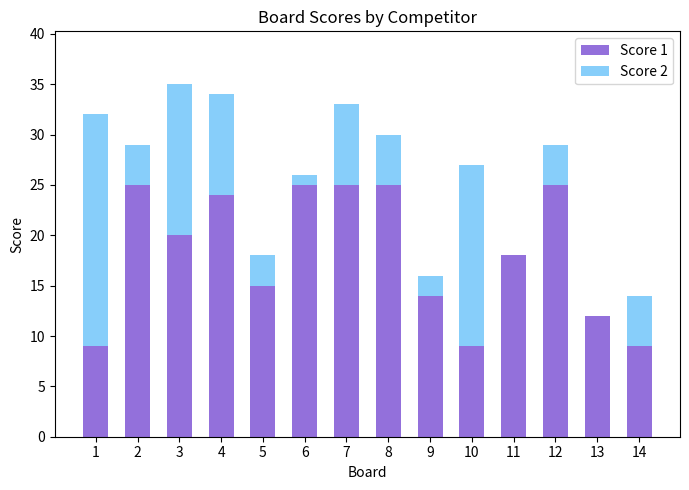

What is the approximate value of Score 1 at 4, to the nearest 10?

20